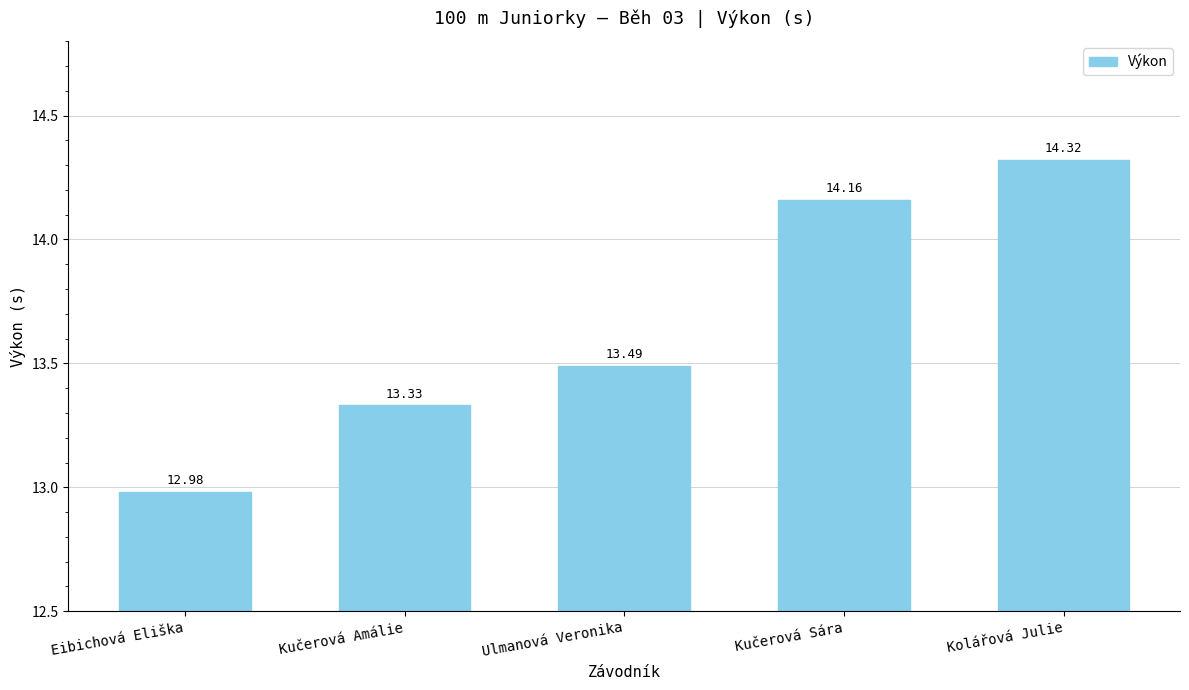

What is the ratio of the value at Ulmanová Veronika to the value at Kučerová Sára?

1.0